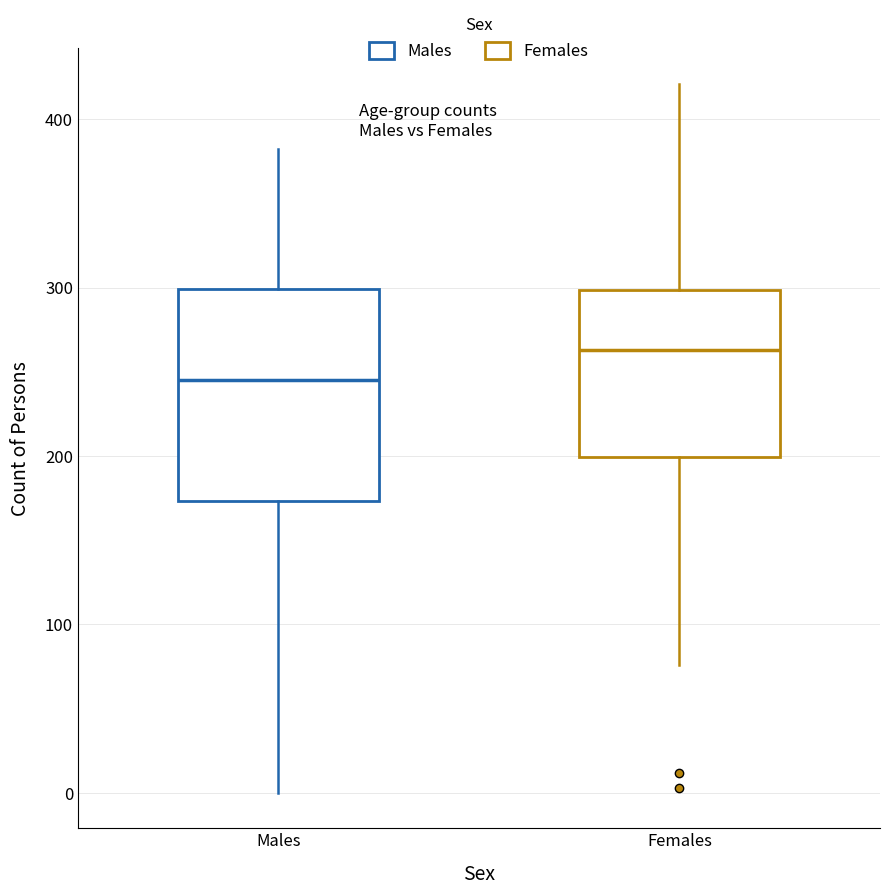

Where does the median line of the box for Females sit on the y-axis? The values are not printed on the chart, so give them approximately, as read against the axis.

260